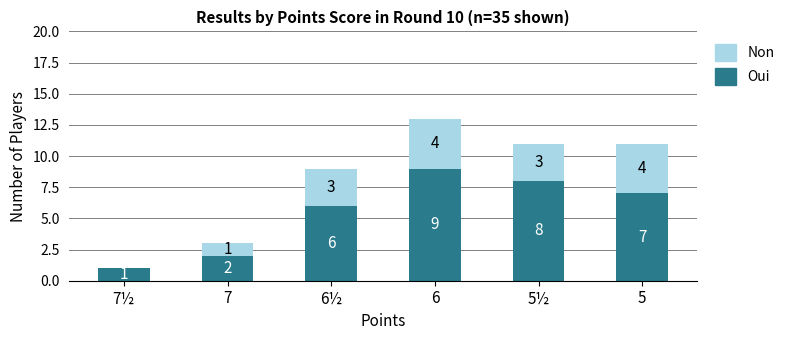

At which category is the sum across all series the highest?

6